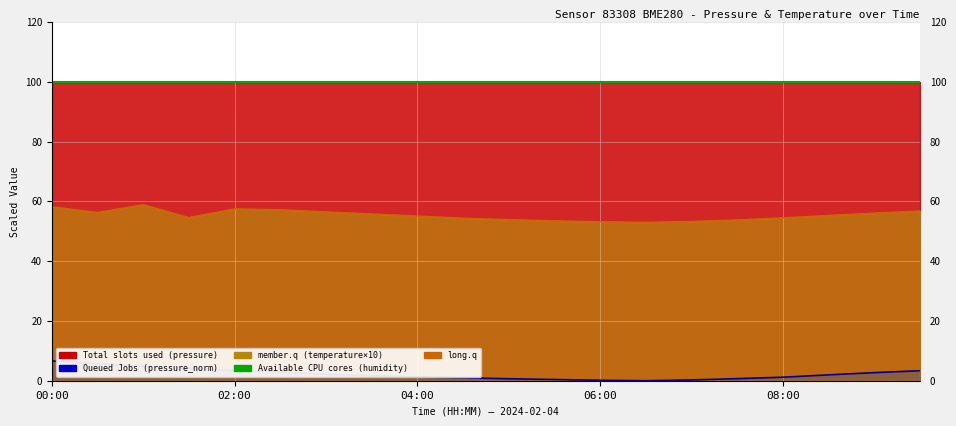

How many interior local peaks does the long.q series have?

2